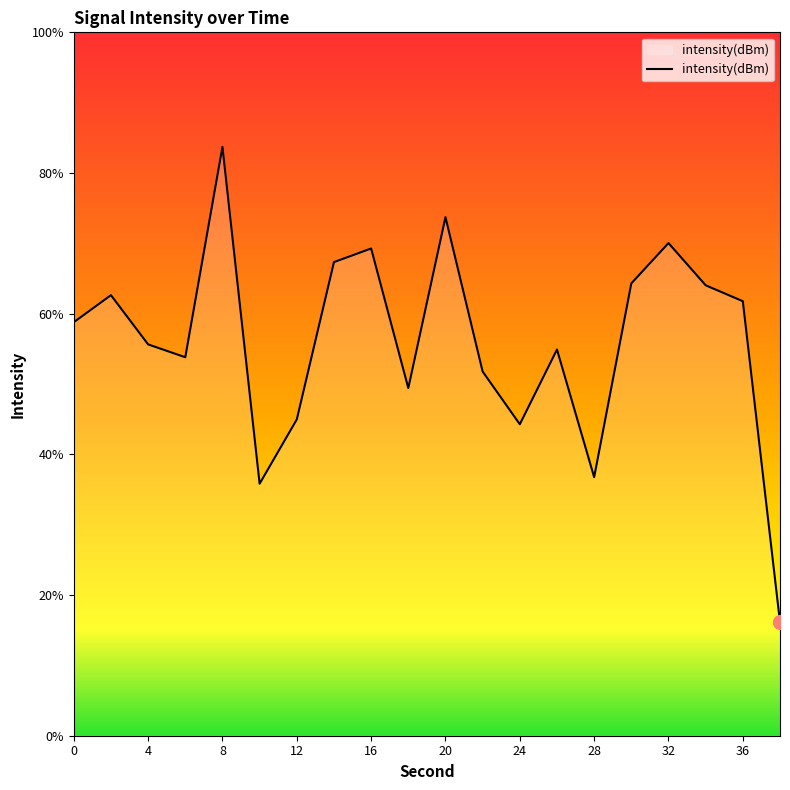

What is the value of the 10th point from the left?

-132.7